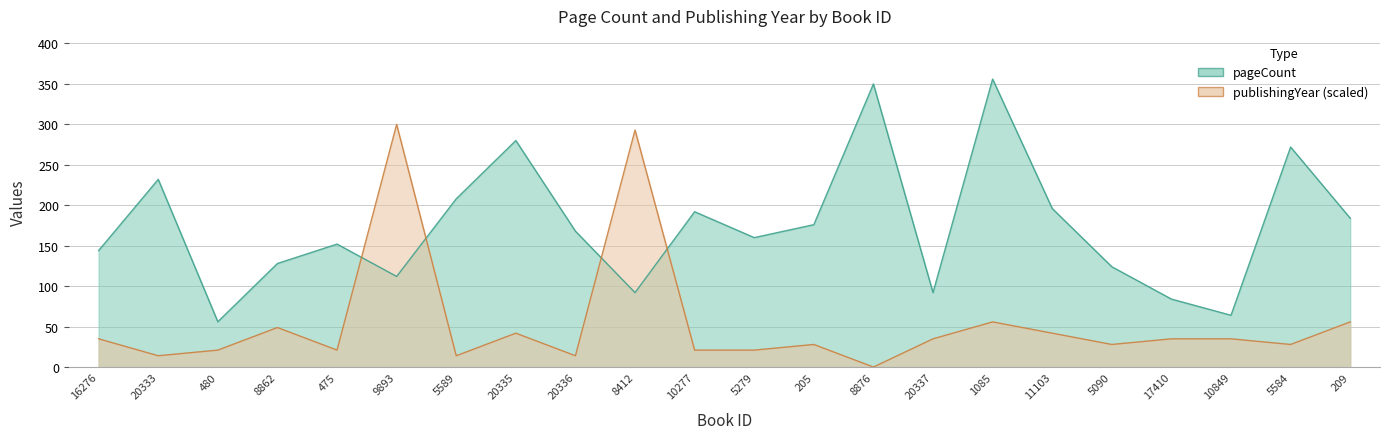

Which series ends up on top after the final intersection of publishingYear and pageCount?

pageCount